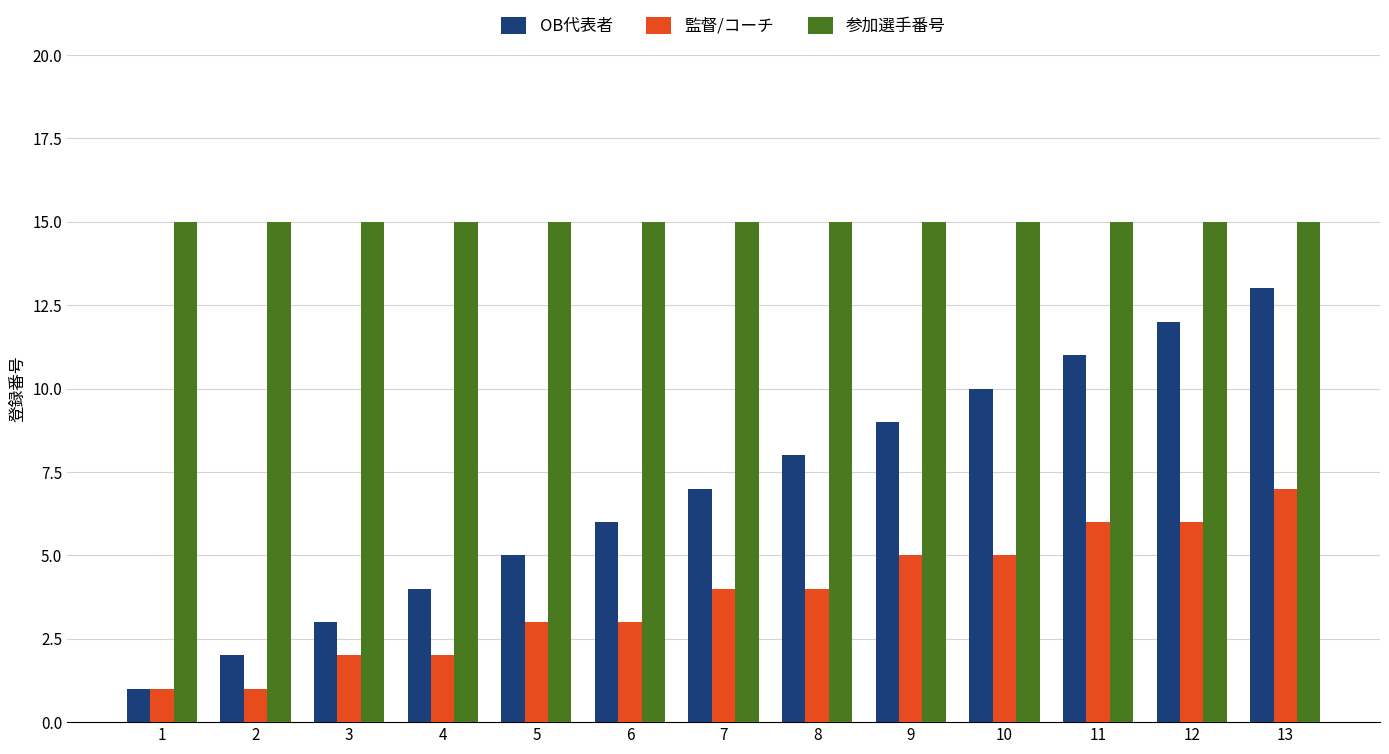

Reading left to right, list all the values displayed in this chart.

OB代表者: 1=1	2=2	3=3	4=4	5=5	6=6	7=7	8=8	9=9	10=10	11=11	12=12	13=13
監督/コーチ: 1=1	2=1	3=2	4=2	5=3	6=3	7=4	8=4	9=5	10=5	11=6	12=6	13=7
参加選手番号: 1=15	2=15	3=15	4=15	5=15	6=15	7=15	8=15	9=15	10=15	11=15	12=15	13=15